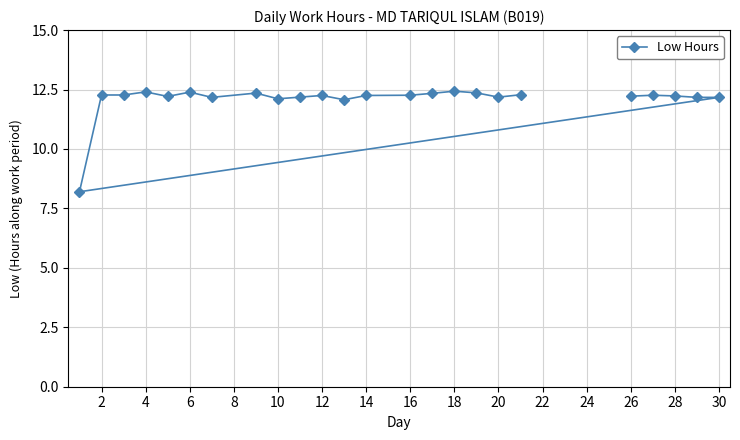

What is the sum of all values?

290.0